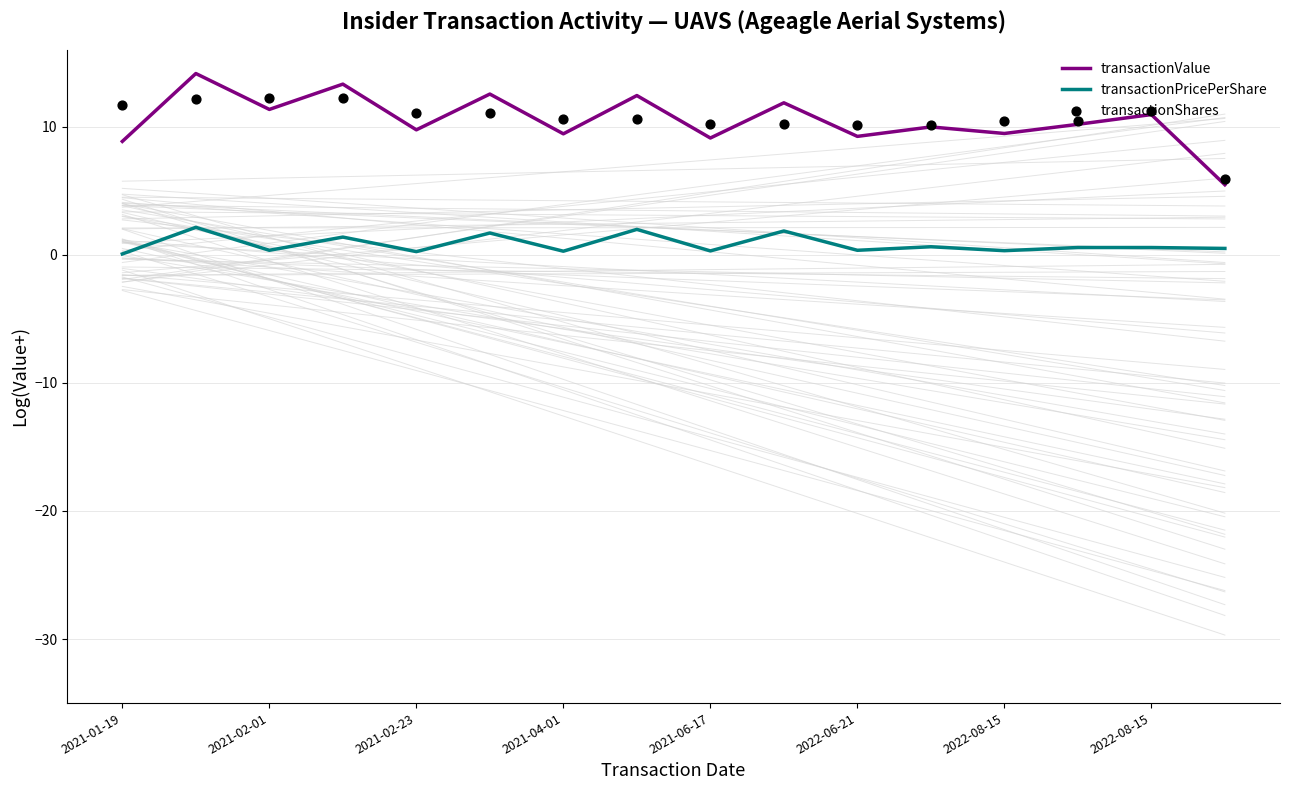

What are all the series names shown in the legend?

transactionValue, transactionPricePerShare, transactionShares